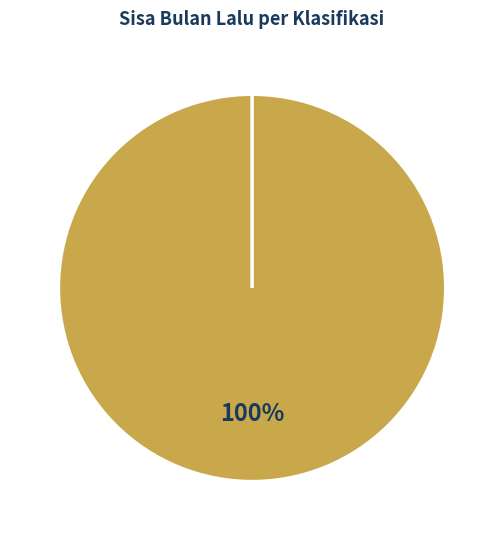

What percentage do Pidana Pelanggaran and Pidana Kejahatan together represent?

100.0%